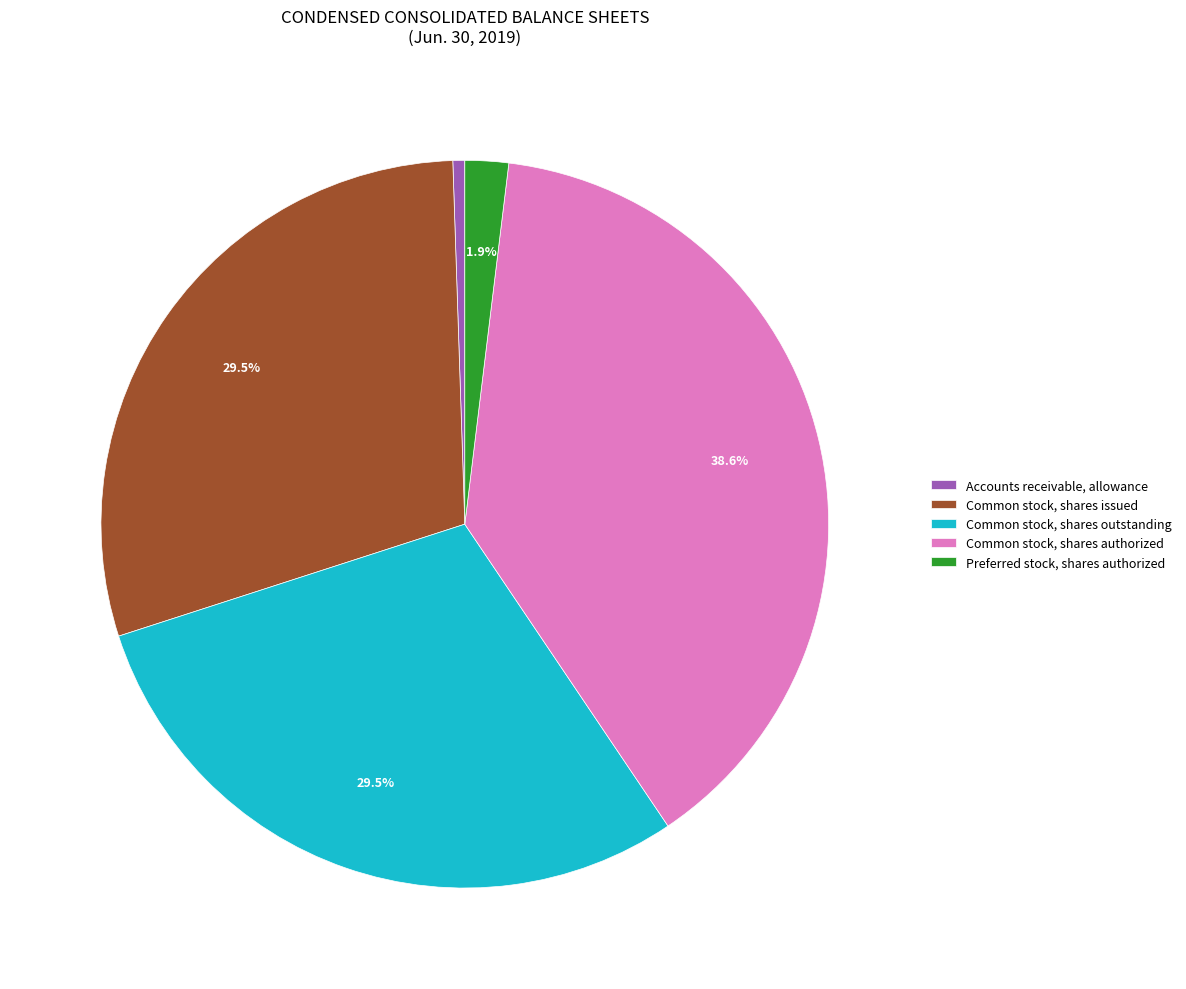

What percentage is NOT represented by Preferred stock, shares authorized?

98.1%